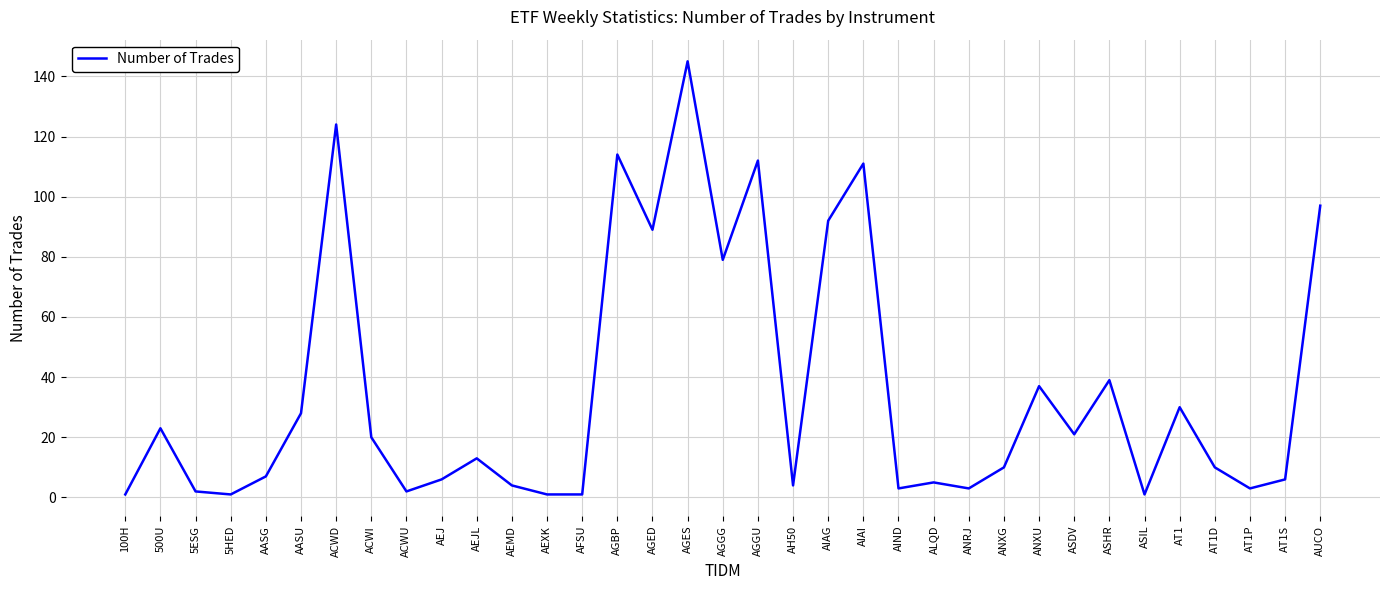

What is the maximum value shown in the chart?

145